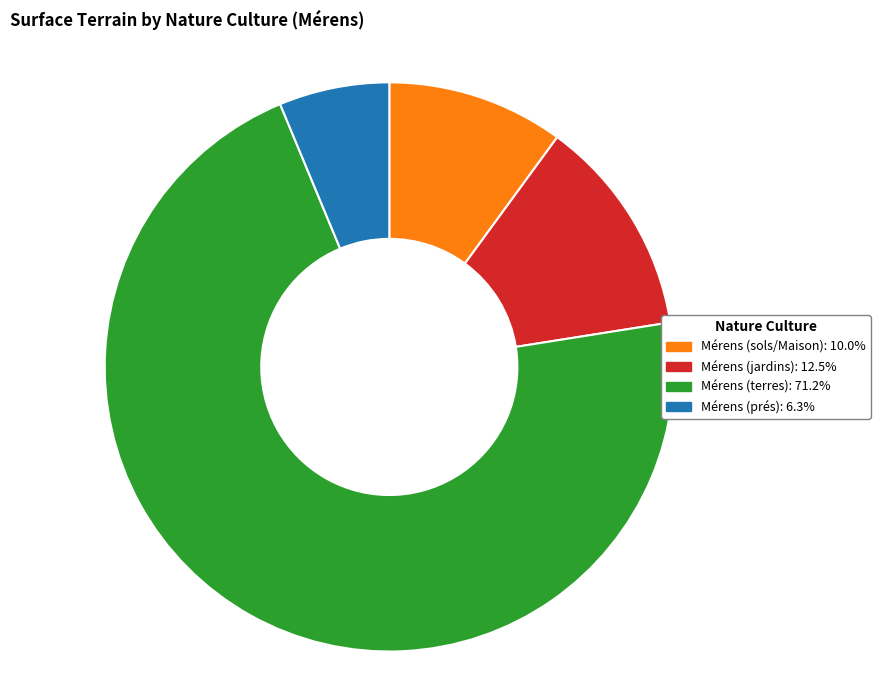

Approximately how many times larger is the value at Mérens (terres) compared to Mérens (sols/Maison)?

7.1